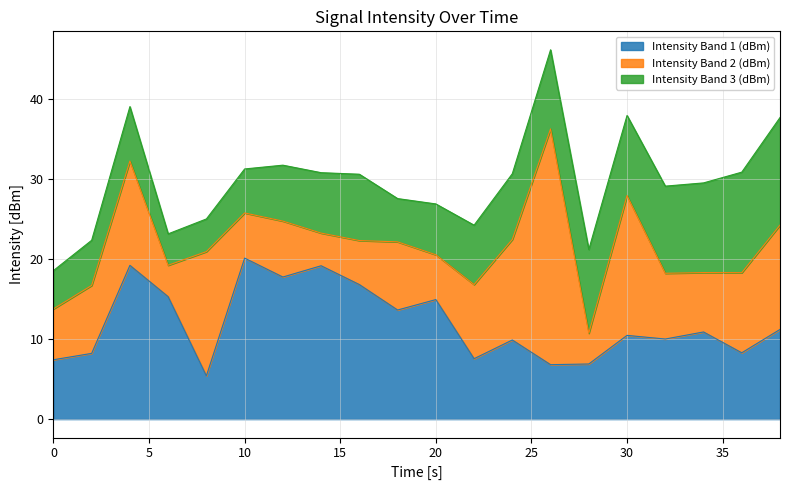

How many lines are shown in the chart?

3